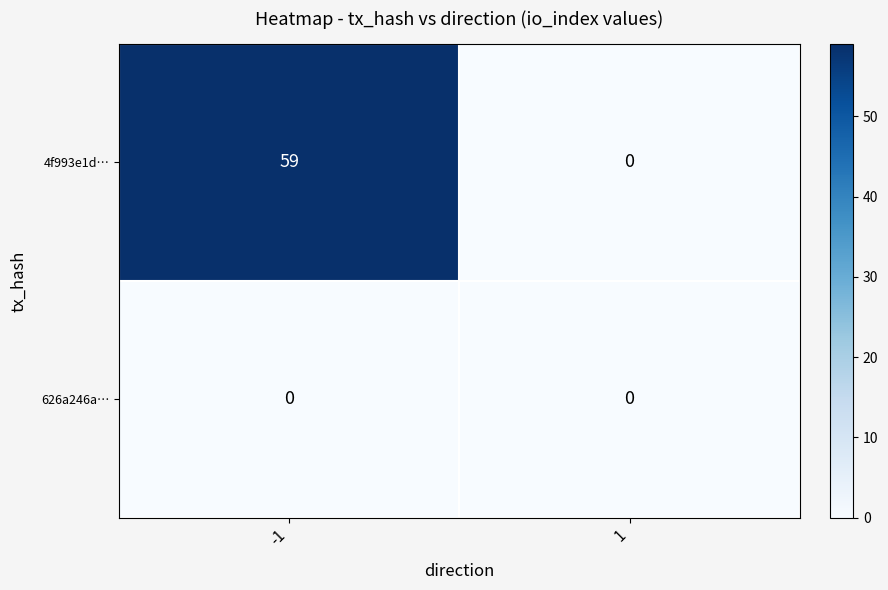

Which series changed the most between -1 and 1?

4f993e1d…